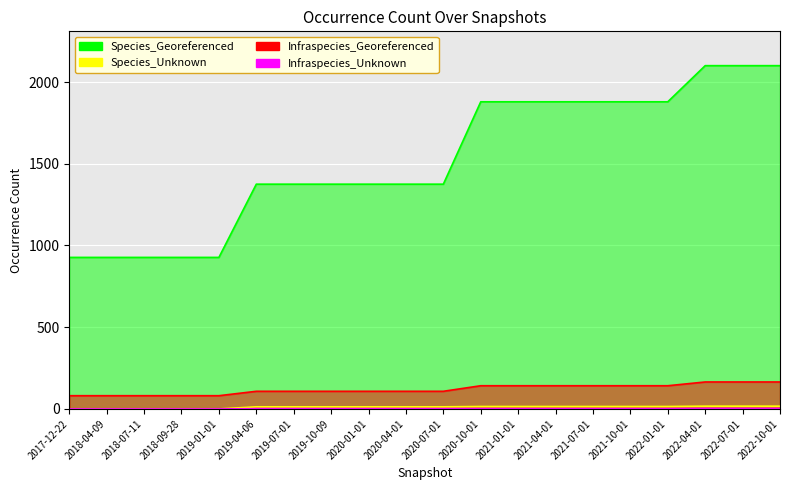

Reading left to right, transcribe all the data shown in this chart.

Species_Georeferenced: 2017-12-22=927	2018-04-09=927	2018-07-11=927	2018-09-28=927	2019-01-01=927	2019-04-06=1375	2019-07-01=1375	2019-10-09=1375	2020-01-01=1375	2020-04-01=1375	2020-07-01=1375	2020-10-01=1879	2021-01-01=1879	2021-04-01=1879	2021-07-01=1879	2021-10-01=1879	2022-01-01=1879	2022-04-01=2100	2022-07-01=2100	2022-10-01=2100
Species_Unknown: 2017-12-22=0	2018-04-09=0	2018-07-11=0	2018-09-28=0	2019-01-01=0	2019-04-06=13	2019-07-01=13	2019-10-09=13	2020-01-01=13	2020-04-01=13	2020-07-01=13	2020-10-01=15	2021-01-01=15	2021-04-01=15	2021-07-01=15	2021-10-01=15	2022-01-01=15	2022-04-01=17	2022-07-01=17	2022-10-01=17
Infraspecies_Georeferenced: 2017-12-22=81	2018-04-09=81	2018-07-11=81	2018-09-28=81	2019-01-01=81	2019-04-06=108	2019-07-01=108	2019-10-09=108	2020-01-01=108	2020-04-01=108	2020-07-01=108	2020-10-01=142	2021-01-01=142	2021-04-01=142	2021-07-01=142	2021-10-01=142	2022-01-01=142	2022-04-01=165	2022-07-01=165	2022-10-01=165
Infraspecies_Unknown: 2017-12-22=0	2018-04-09=0	2018-07-11=0	2018-09-28=0	2019-01-01=0	2019-04-06=2	2019-07-01=2	2019-10-09=2	2020-01-01=2	2020-04-01=2	2020-07-01=2	2020-10-01=2	2021-01-01=2	2021-04-01=2	2021-07-01=2	2021-10-01=2	2022-01-01=2	2022-04-01=3	2022-07-01=3	2022-10-01=3